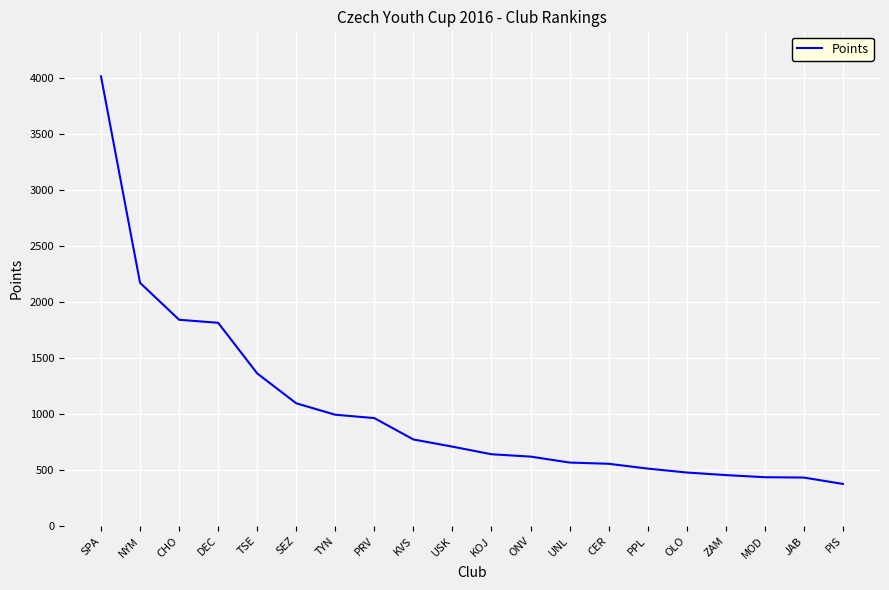

What is the difference between the maximum and minimum values?

3640